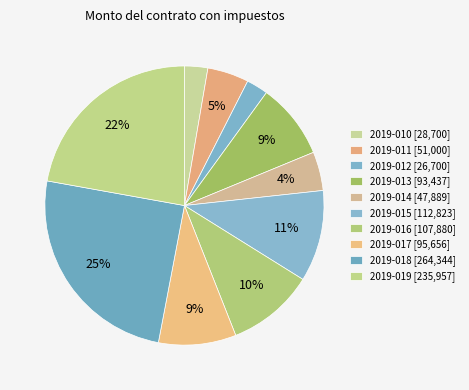

Does 2019-013 represent more than half of the total?

No